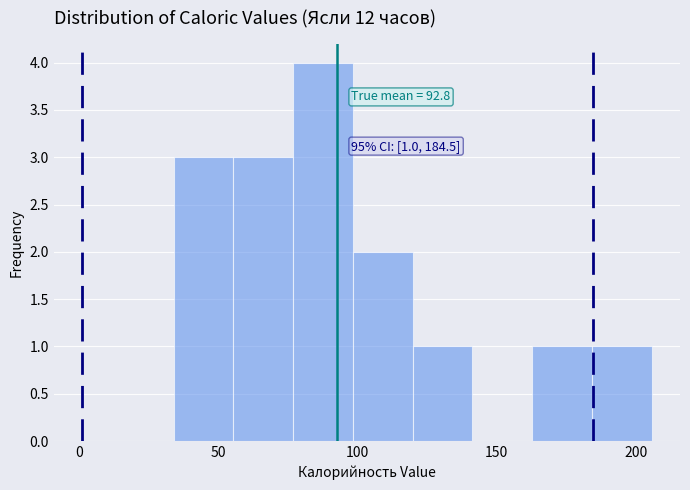

Over which range of the x-axis is the bar tallest?

75 to 100